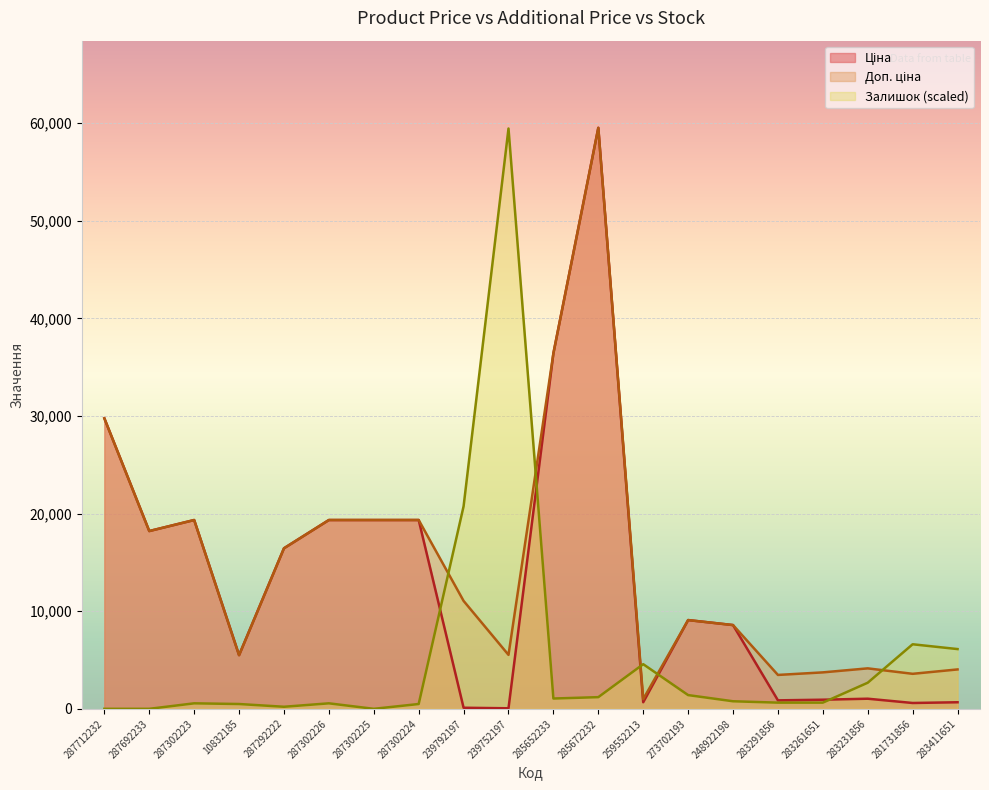

Reading left to right, transcribe all the data shown in this chart.

Ціна: 287712232=29761.5	287692233=18212.0	287302223=19343.1	10832185=5497.3	287292222=16448.2	287302226=19343.1	287302225=19343.1	287302224=19343.1	239792197=110.5	239752197=55.3	285652233=36424.0	285672232=59523.0	259552213=672.1	273702193=9092.0	248922198=8581.1	283291856=868.0	283261651=933.5	283231856=1036.5	281731856=597.8	283411651=672.7
Доп. ціна: 287712232=29761.5	287692233=18212.0	287302223=19343.1	10832185=5497.3	287292222=16448.2	287302226=19343.1	287302225=19343.1	287302224=19343.1	239792197=11055.0	239752197=5528.0	285652233=36424.0	285672232=59523.0	259552213=992.7	273702193=9092.0	248922198=8581.1	283291856=3472.1	283261651=3734.2	283231856=4145.9	281731856=3586.7	283411651=4036.0
Залишок: 287712232=0.0	287692233=0.0	287302223=562.9	10832185=492.5	287292222=211.1	287302226=562.9	287302225=0.0	287302224=492.5	239792197=20755.6	239752197=59452.6	285652233=1055.4	285672232=1196.1	259552213=4573.3	273702193=1407.2	248922198=773.9	283291856=633.2	283261651=633.2	283231856=2673.6	281731856=6613.7	283411651=6121.2